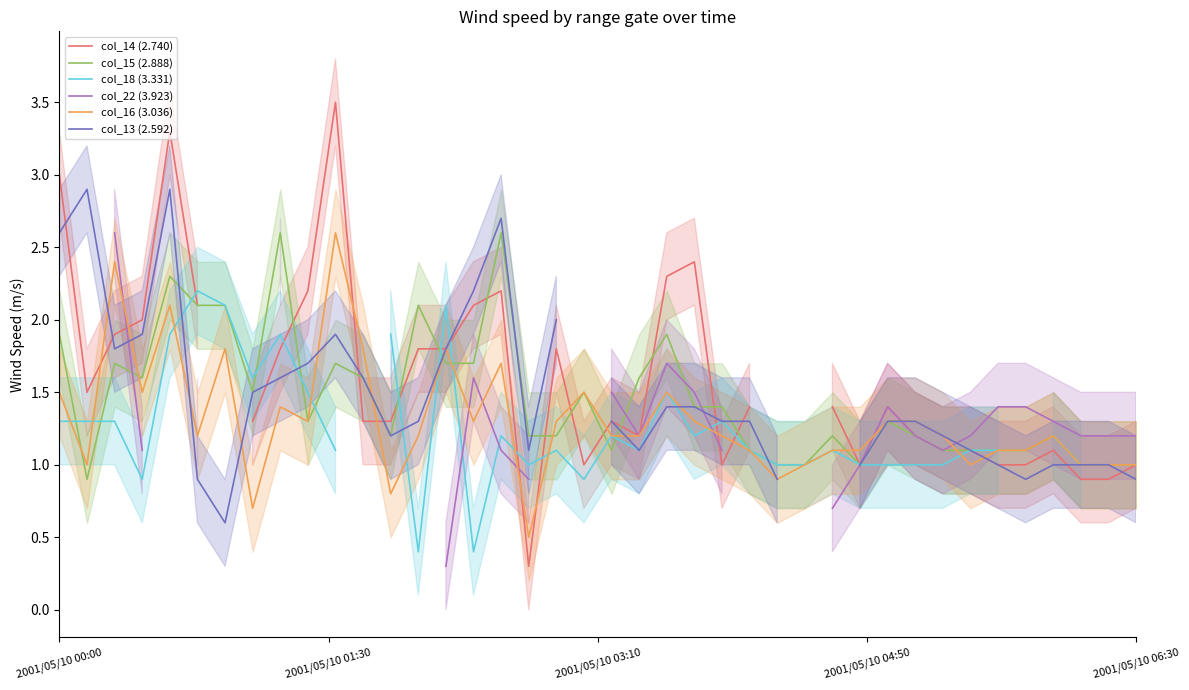

In col_22 (3.923), how many points are lower than both neighbors (excluding endpoints)?

2